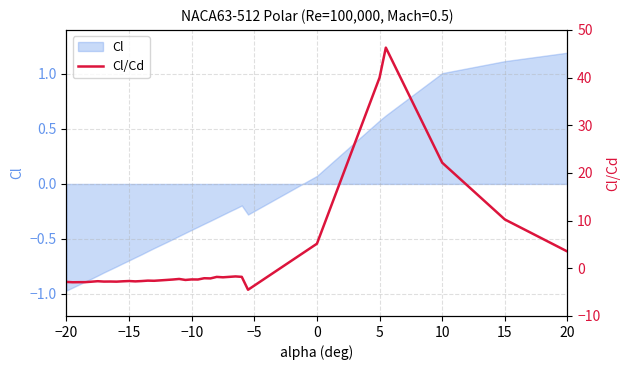

Reading left to right, extract all data points from this chart.

-2.9	-2.9	-2.9	-2.9	-2.8	-2.7	-2.8	-2.8	-2.8	-2.7	-2.7	-2.7	-2.7	-2.6	-2.6	-2.5	-2.4	-2.4	-2.2	-2.4	-2.3	-2.4	-2.1	-2.1	-1.8	-1.9	-1.8	-1.7	-1.8	-4.5	5.2	40.0	46.3	22.1	10.2	3.5